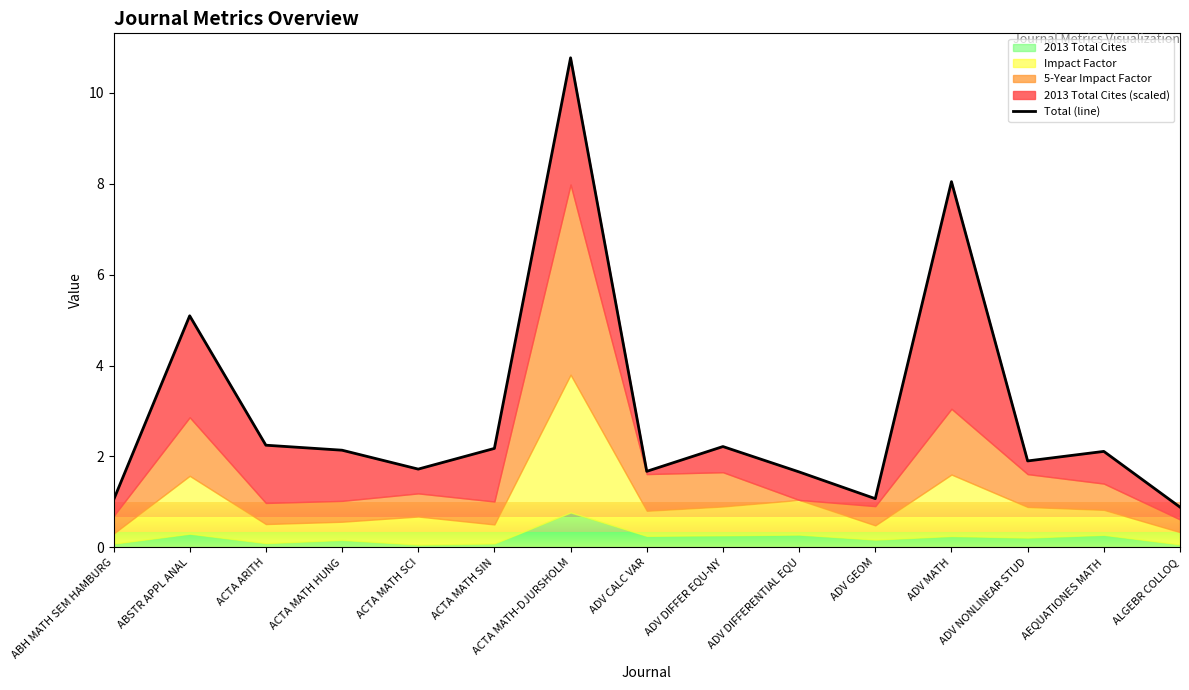

List the labels in order of value, smallest first.

ALGEBR COLLOQ, ABH MATH SEM HAMBURG, ADV GEOM, ADV DIFFERENTIAL EQU, ADV CALC VAR, ACTA MATH SCI, ADV NONLINEAR STUD, AEQUATIONES MATH, ACTA MATH HUNG, ACTA MATH SIN, ADV DIFFER EQU-NY, ACTA ARITH, ABSTR APPL ANAL, ADV MATH, ACTA MATH-DJURSHOLM